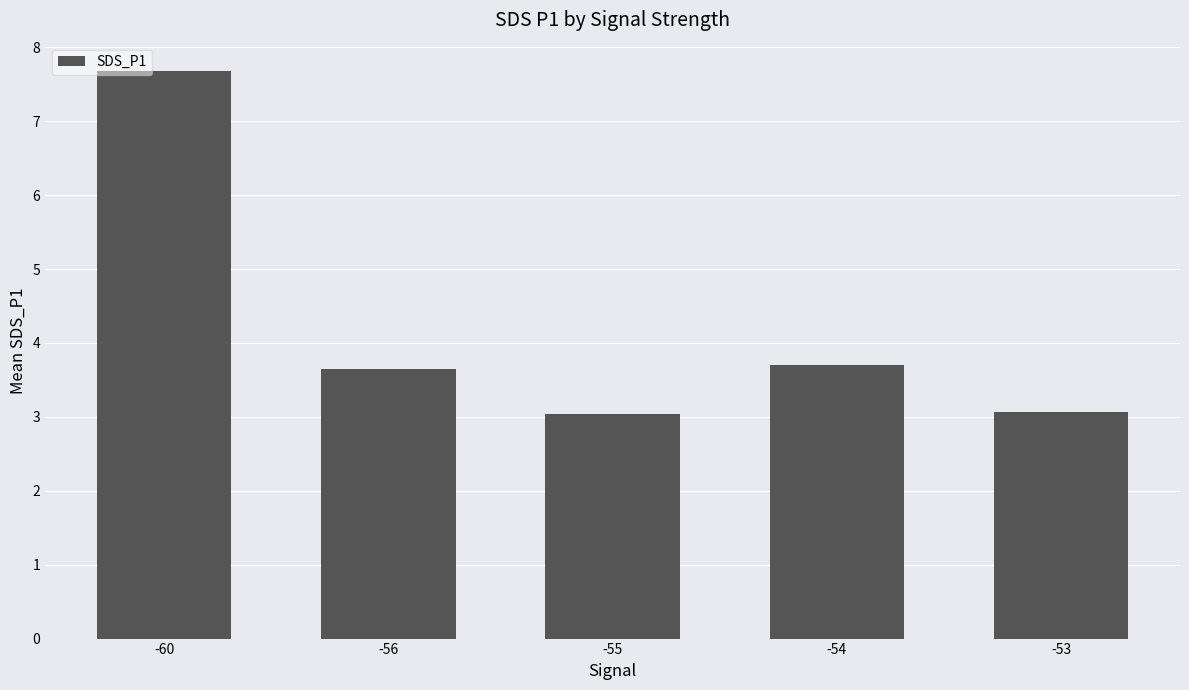

What is the sum of all values?

21.1